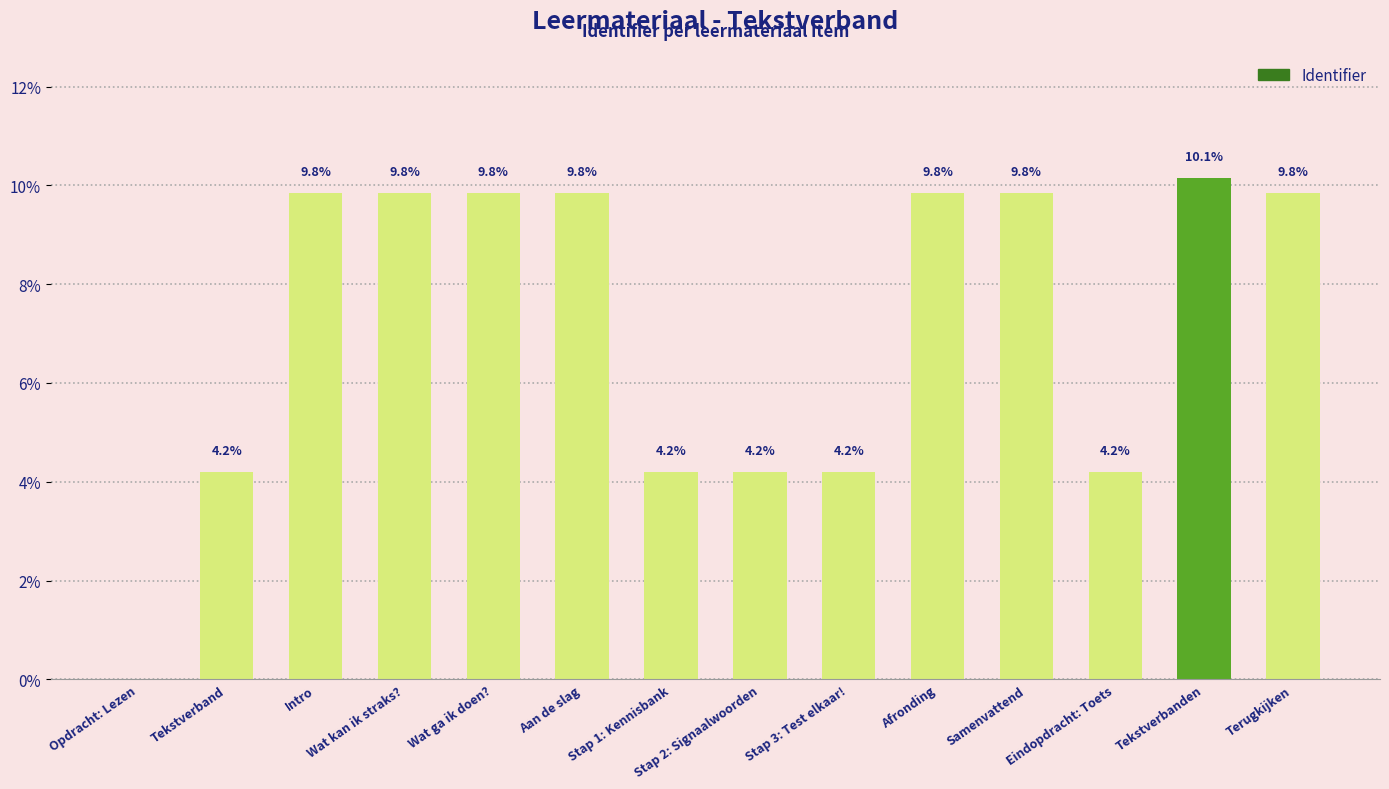

What value does the data have at Wat ga ik doen??

9.8